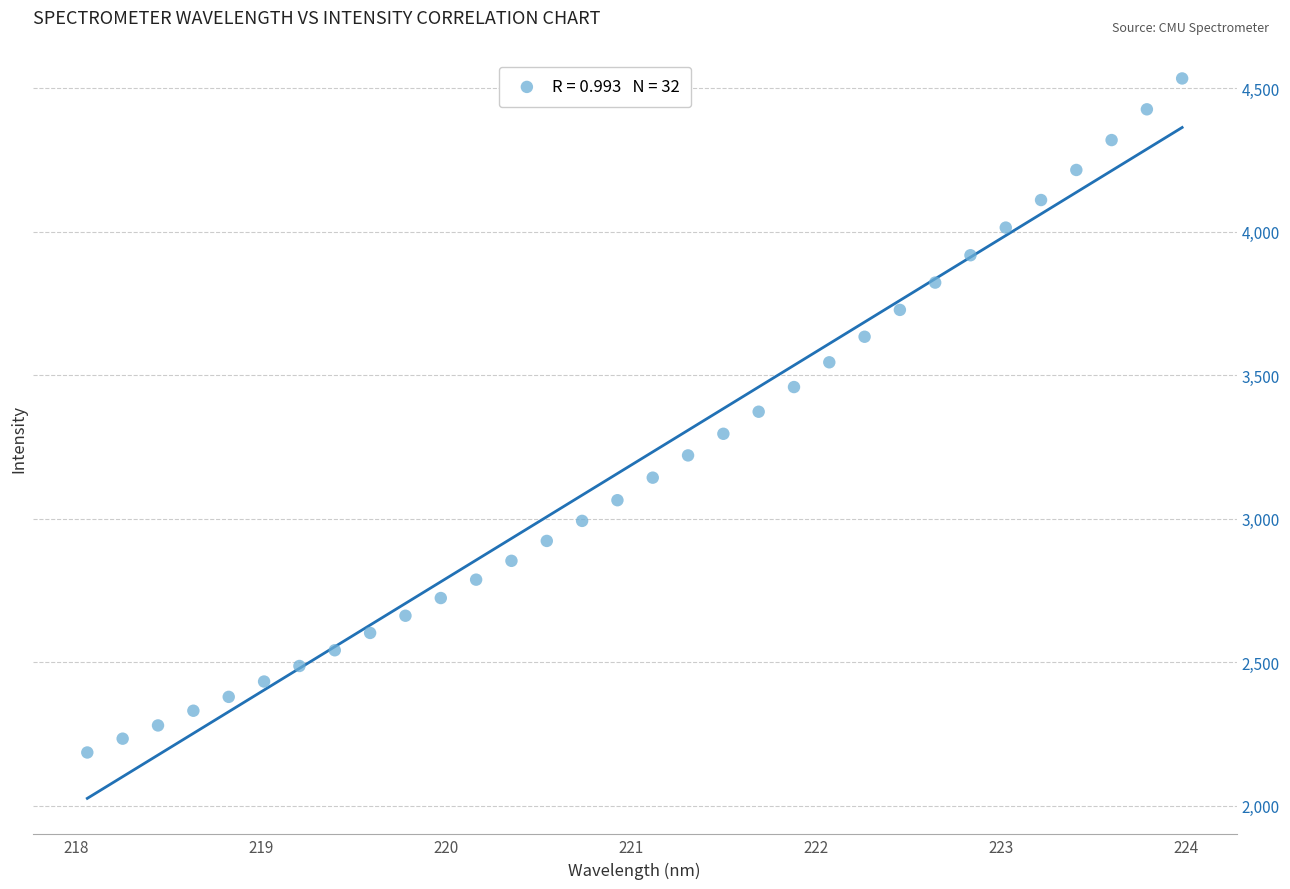

What is the range of Y values (max minus min)?

2347.7